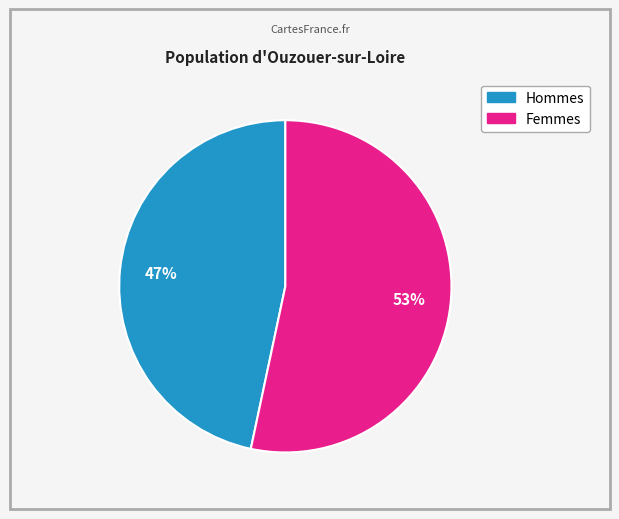

To the nearest percent, what is the average slice percentage?

50%